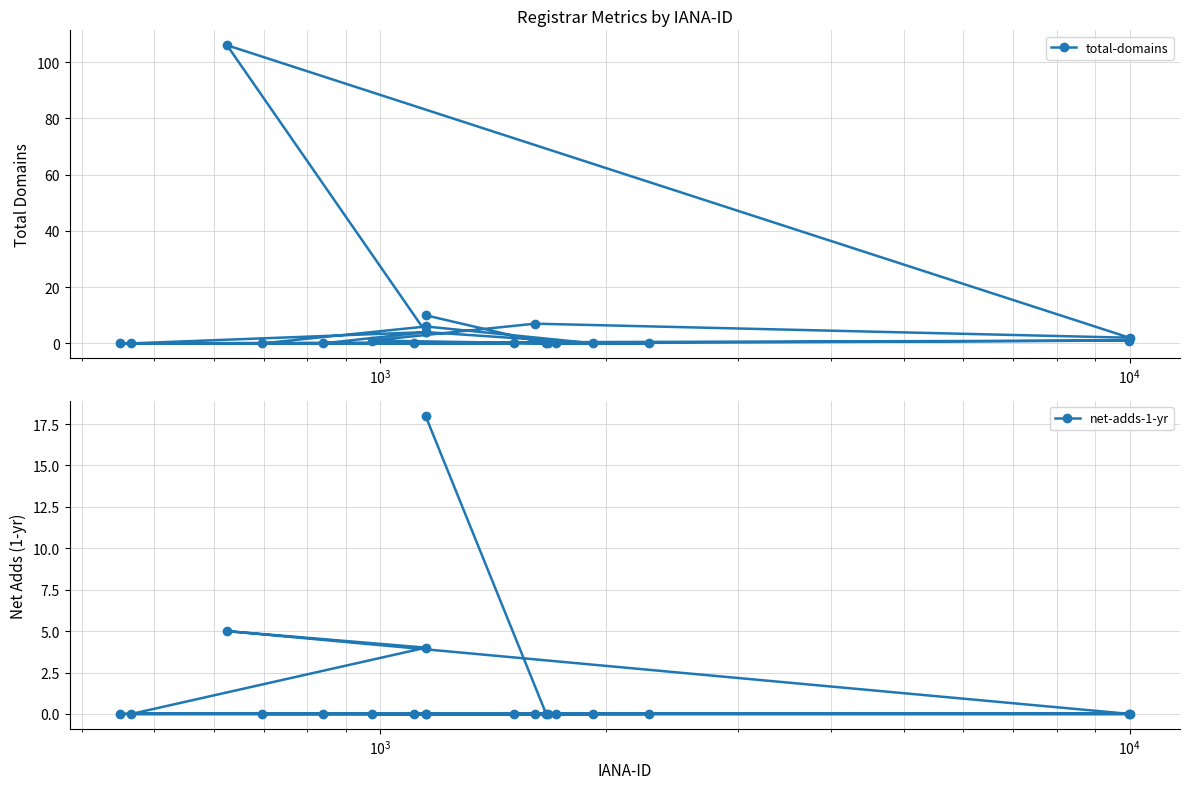

What is the value of the total-domains point at the 13th from the left?

7